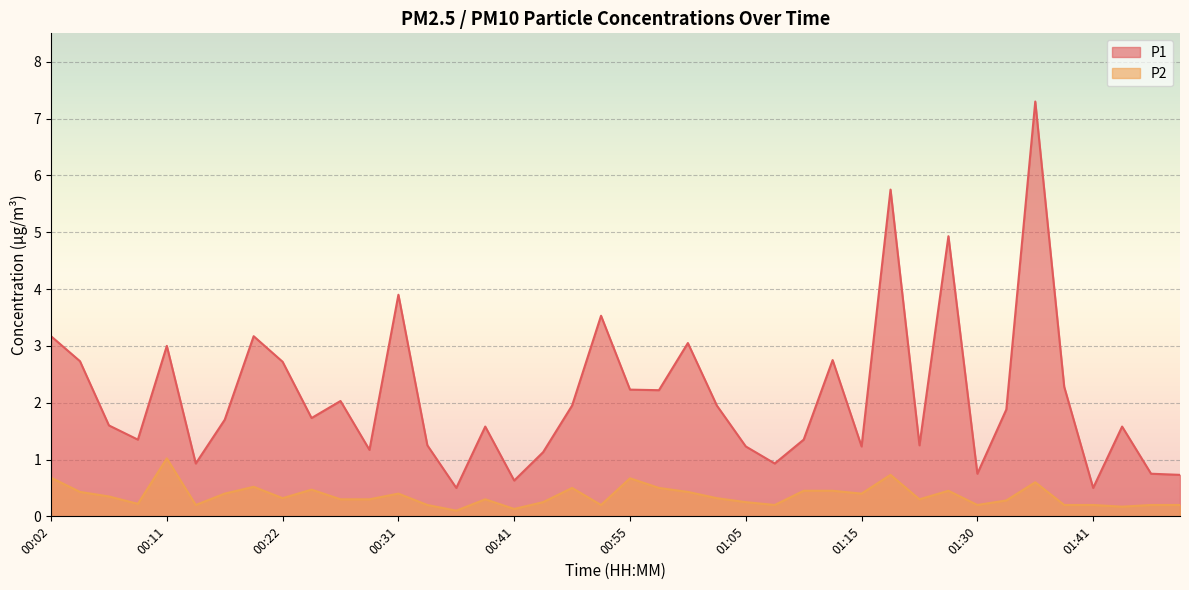

How many distinct data groups are displayed?

2